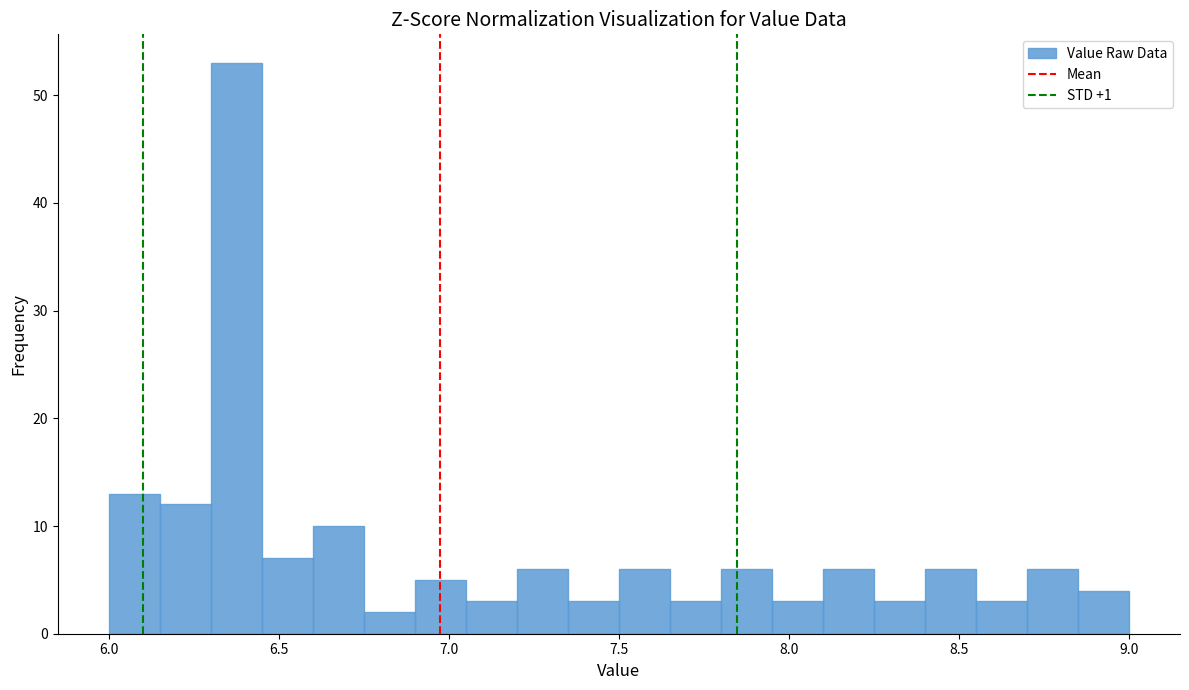

Read against the x-axis, roughly where is the centre of the tallest bar?

6.40